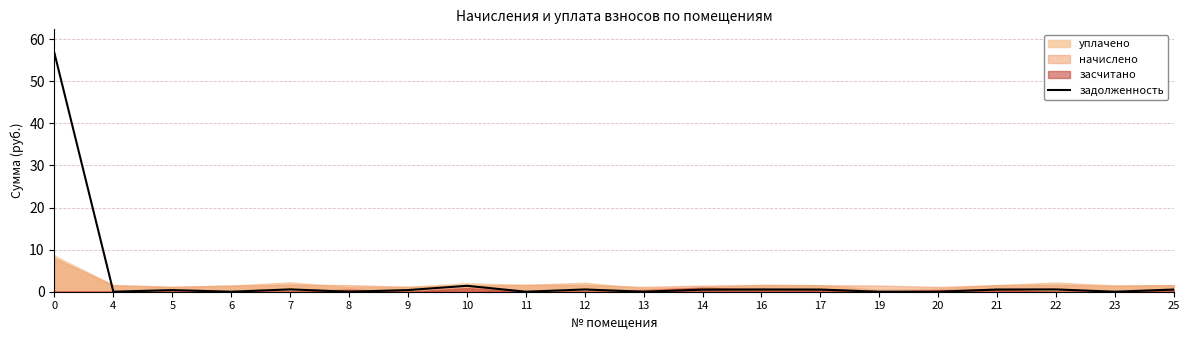

Reading left to right, what are all the values shown in this chart?

0=56.7	4=0.0	5=0.4	6=0.0	7=0.6	8=0.0	9=0.4	10=1.4	11=0.0	12=0.5	13=0.0	14=0.5	16=0.5	17=0.5	19=0.0	20=0.0	21=0.5	22=0.5	23=0.0	25=0.5